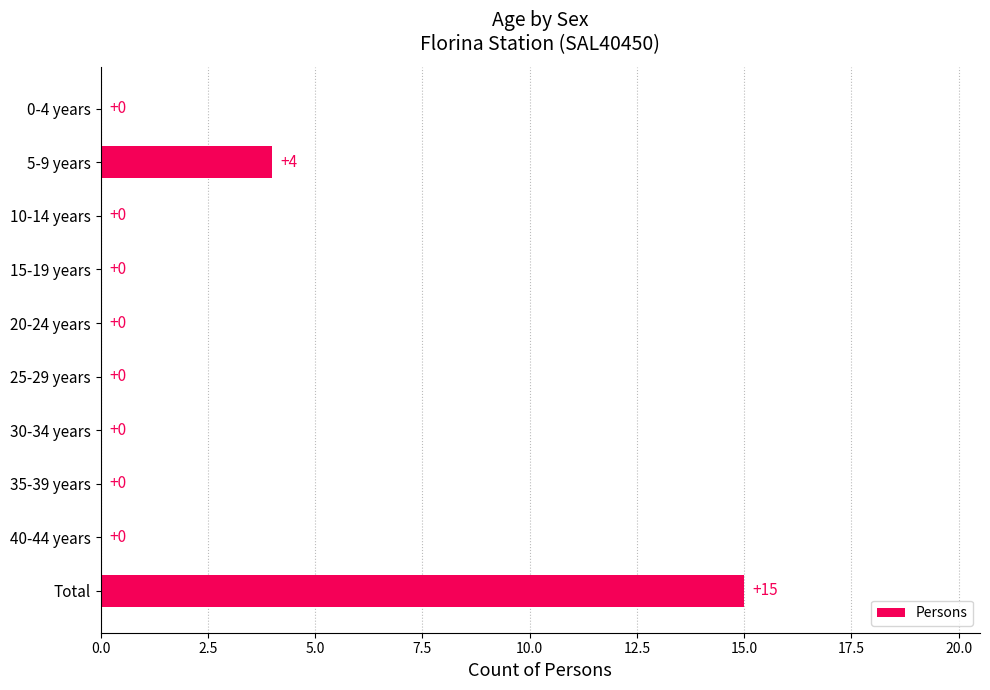

True or false: the data shows 8 at 30-34 years.

False